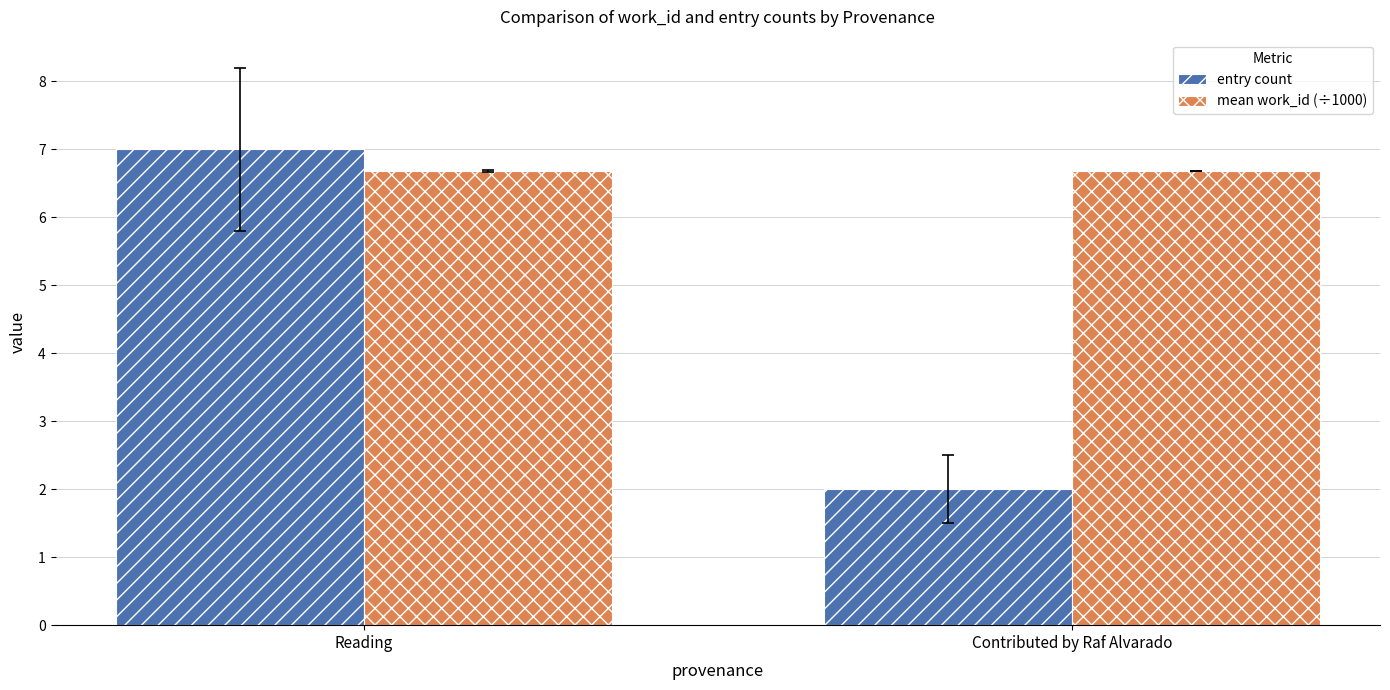

Which category has the lowest value across all series?

Contributed by Raf Alvarado